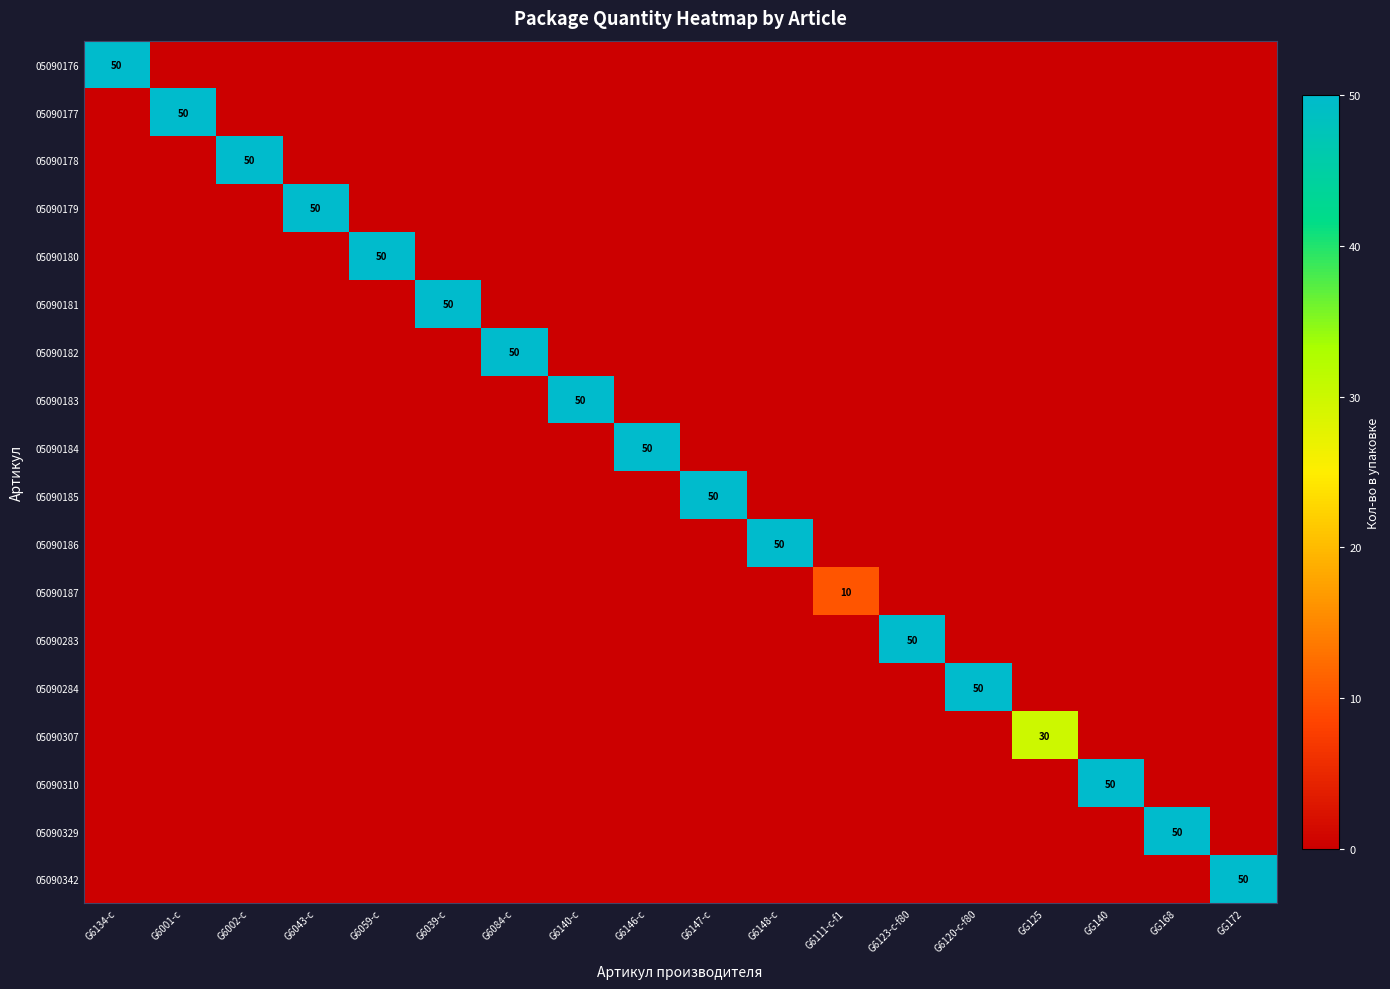

Which series has the largest range (max minus min)?

05090176